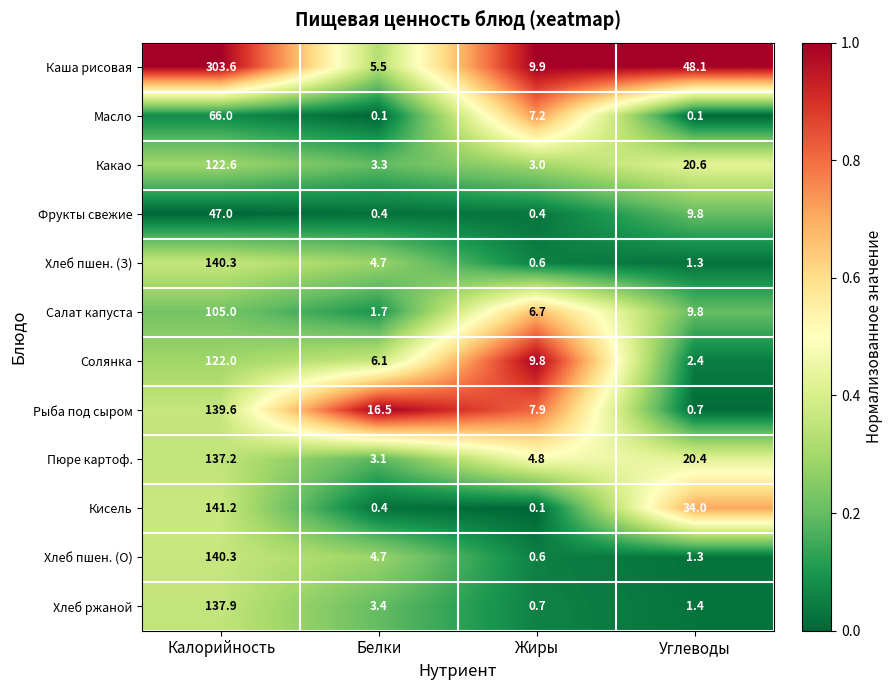

Which label corresponds to the largest value in the chart?

Калорийность